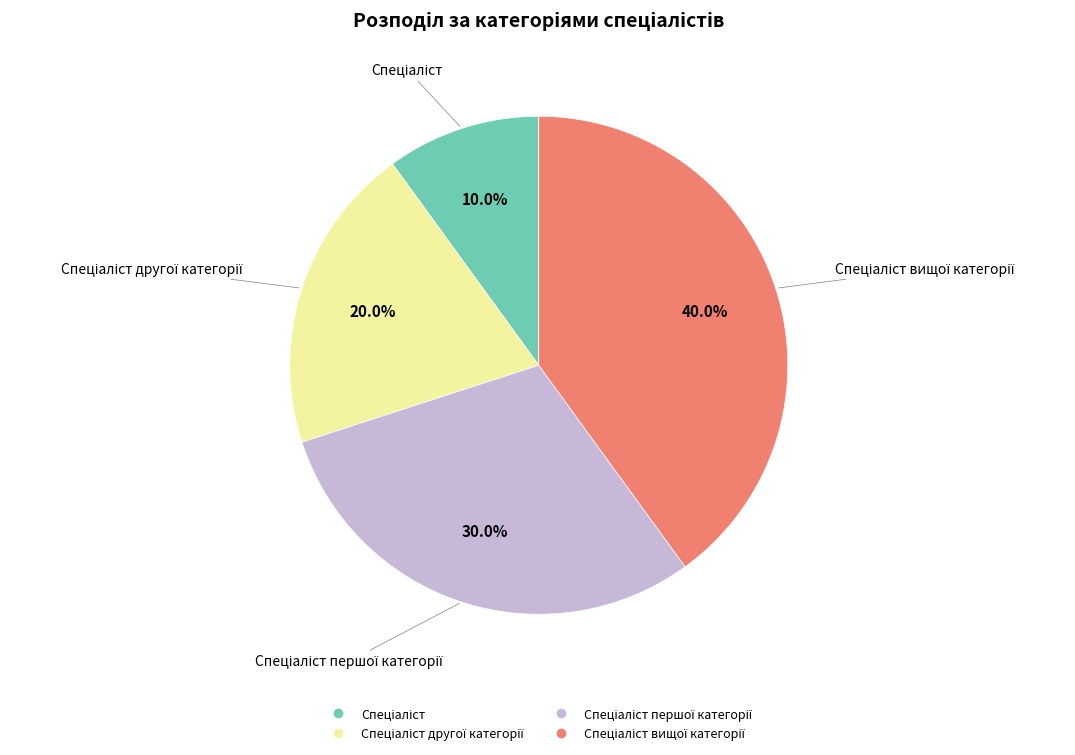

Is there any slice that represents more than half of the pie?

No